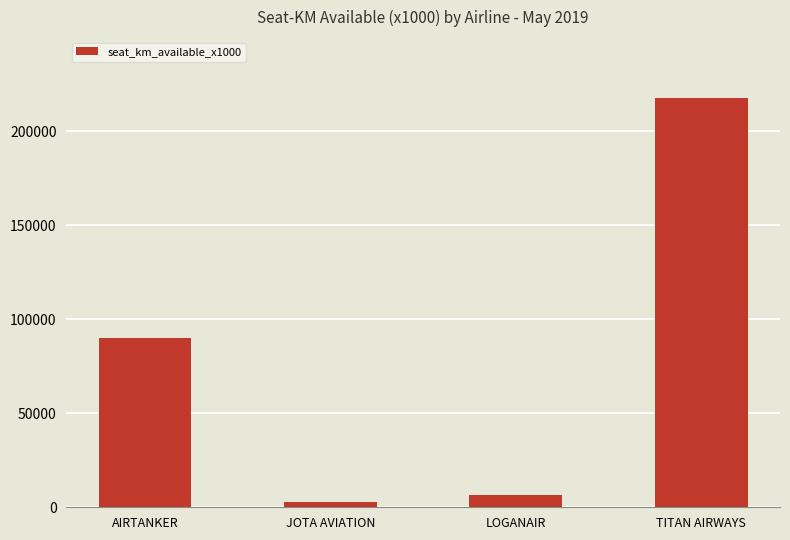

What is the difference between the maximum and minimum values?

214604